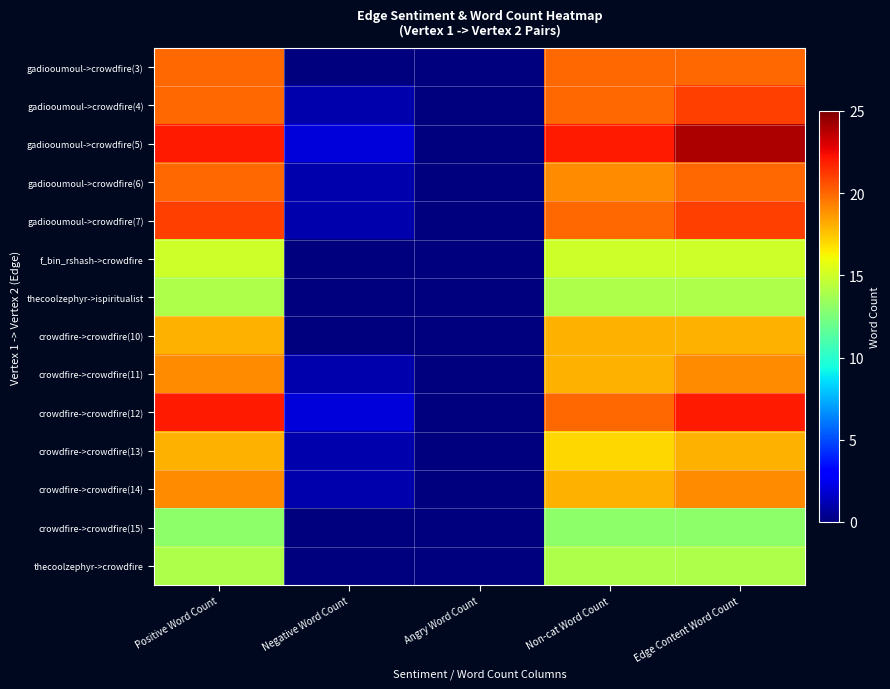

How many series are shown in this chart?

14